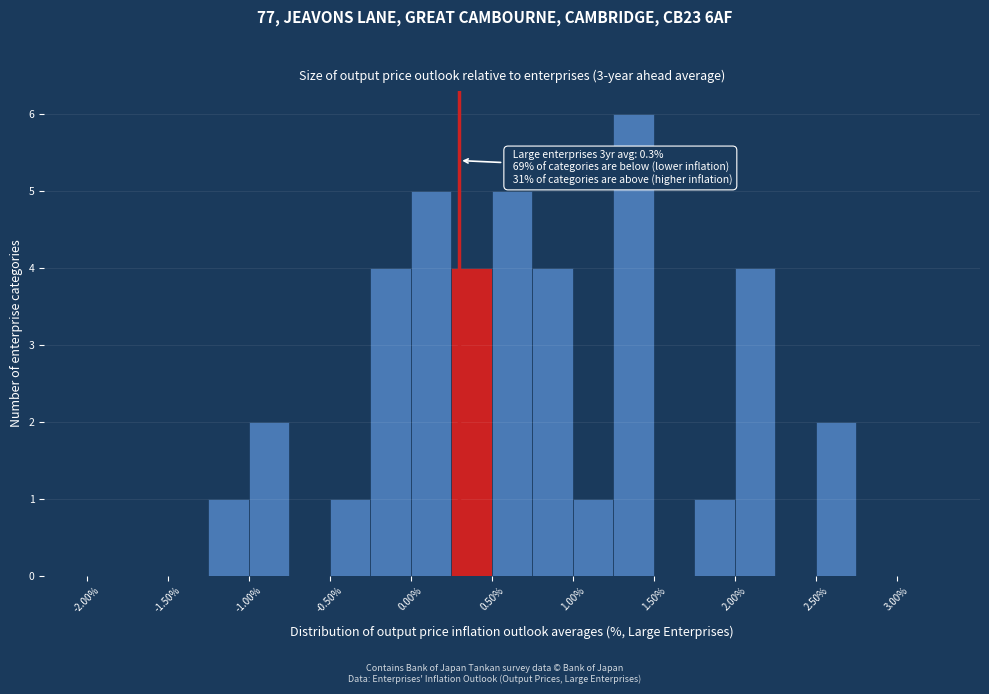

Over which range of the x-axis is the bar tallest?

1.25 to 1.50